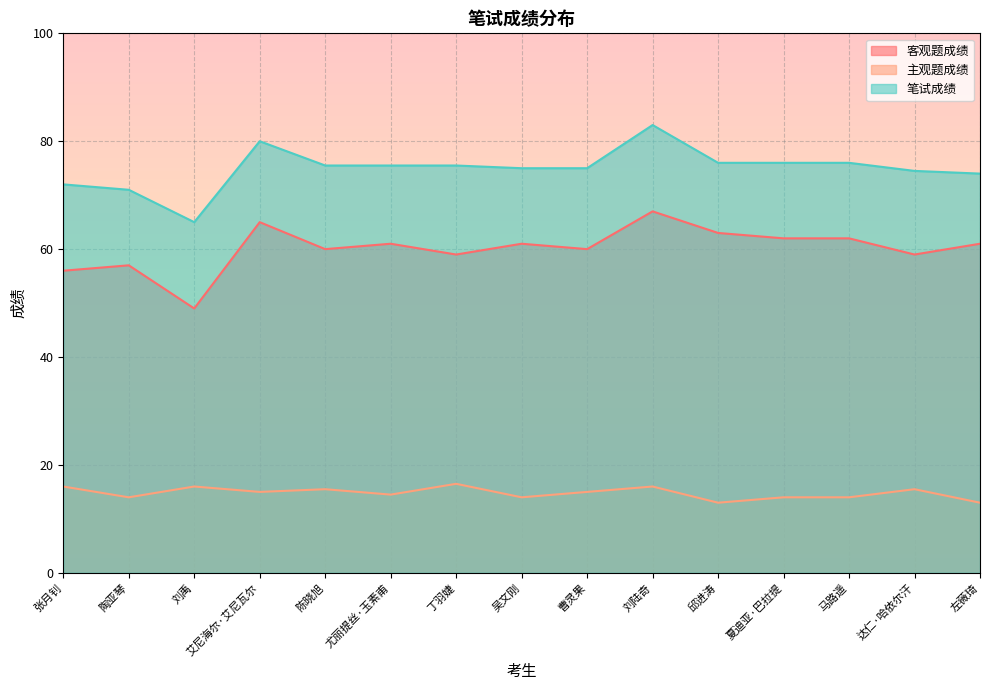

How many lines are shown in the chart?

3